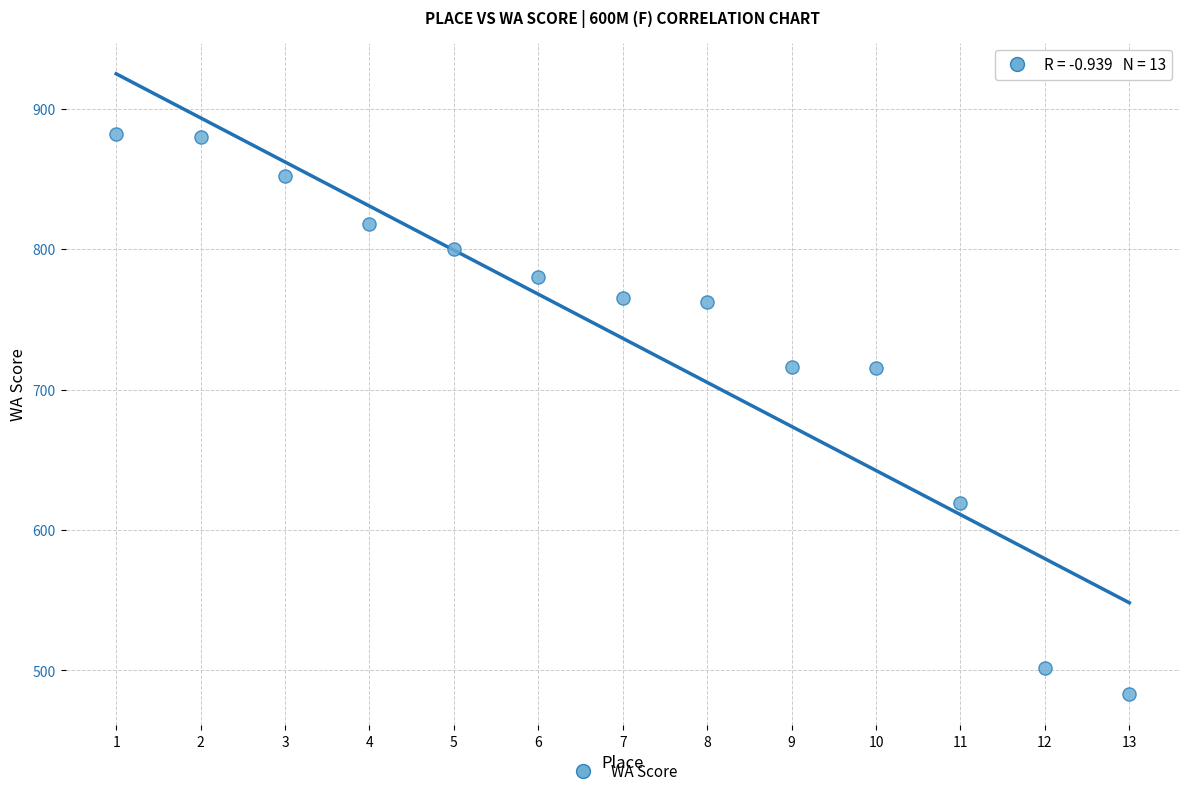

What is the range of X values (max minus min)?

12